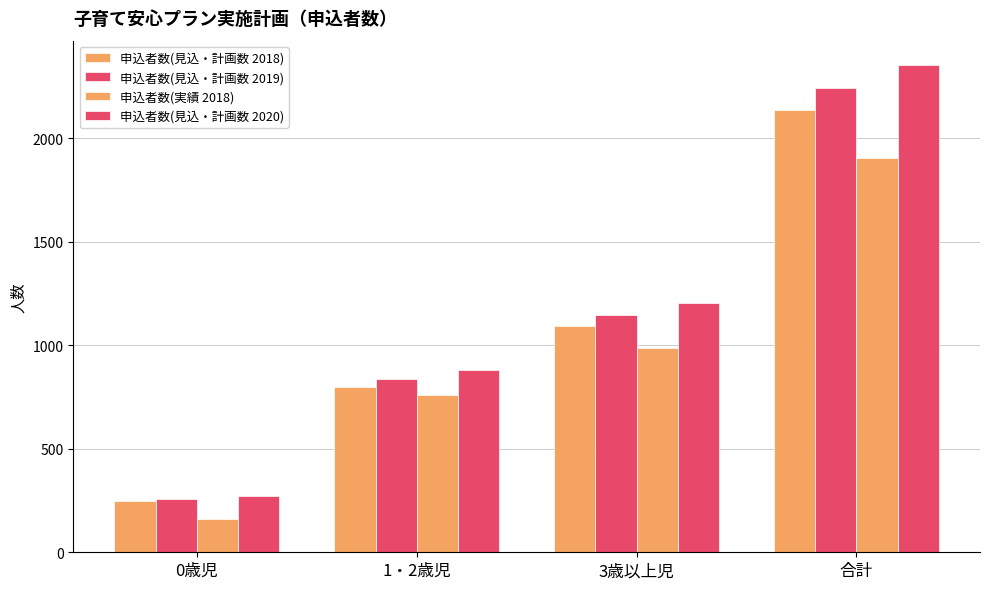

How many data points does each series have?

4